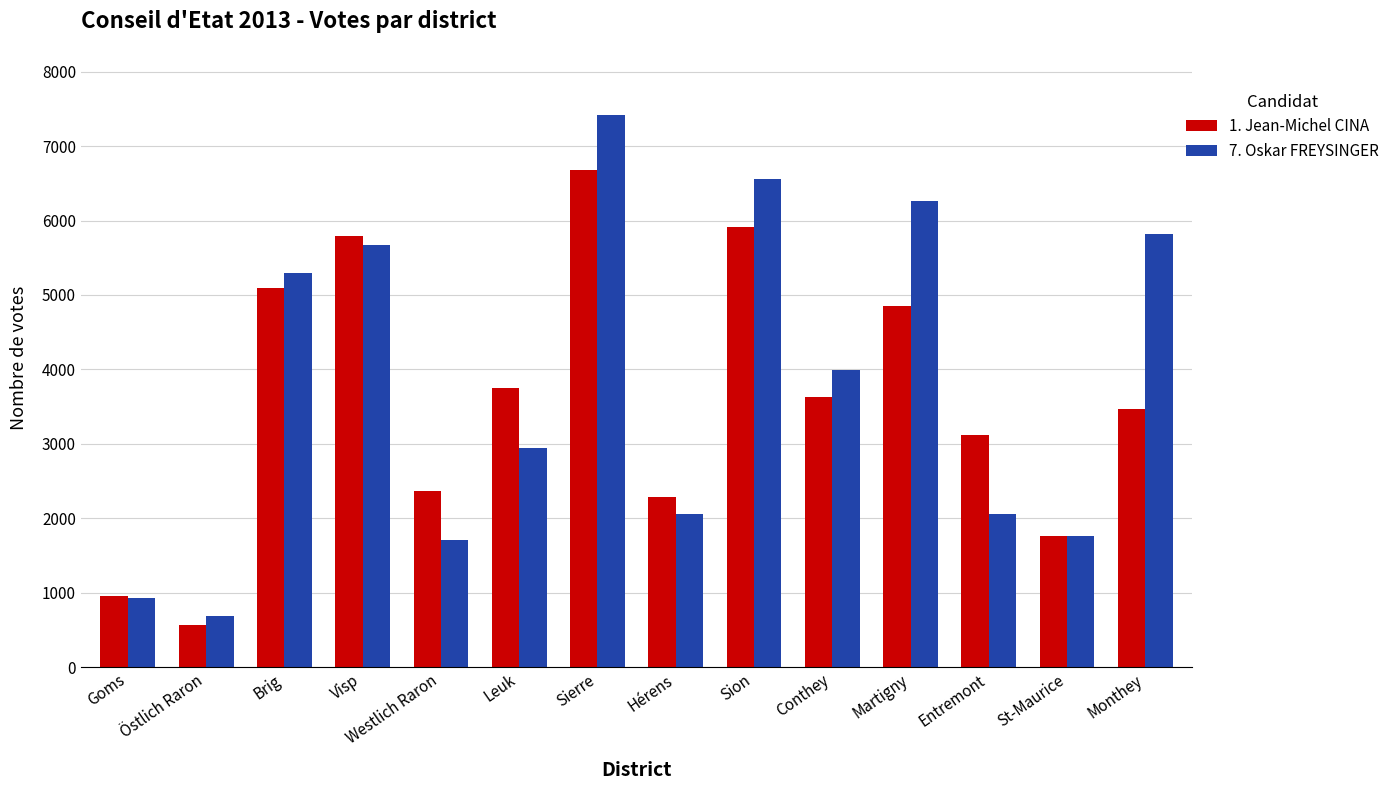

What is the label of the 8th bar from the right?

Sierre